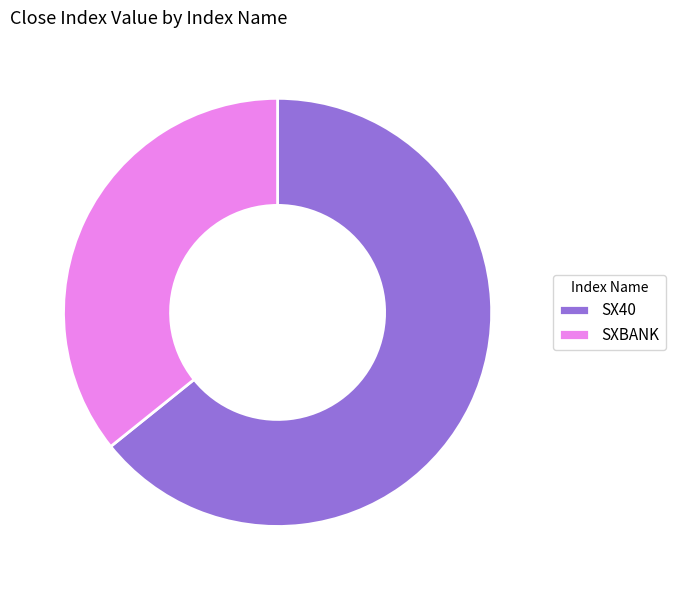

Is it true that SXBANK is 47% of the pie?

False